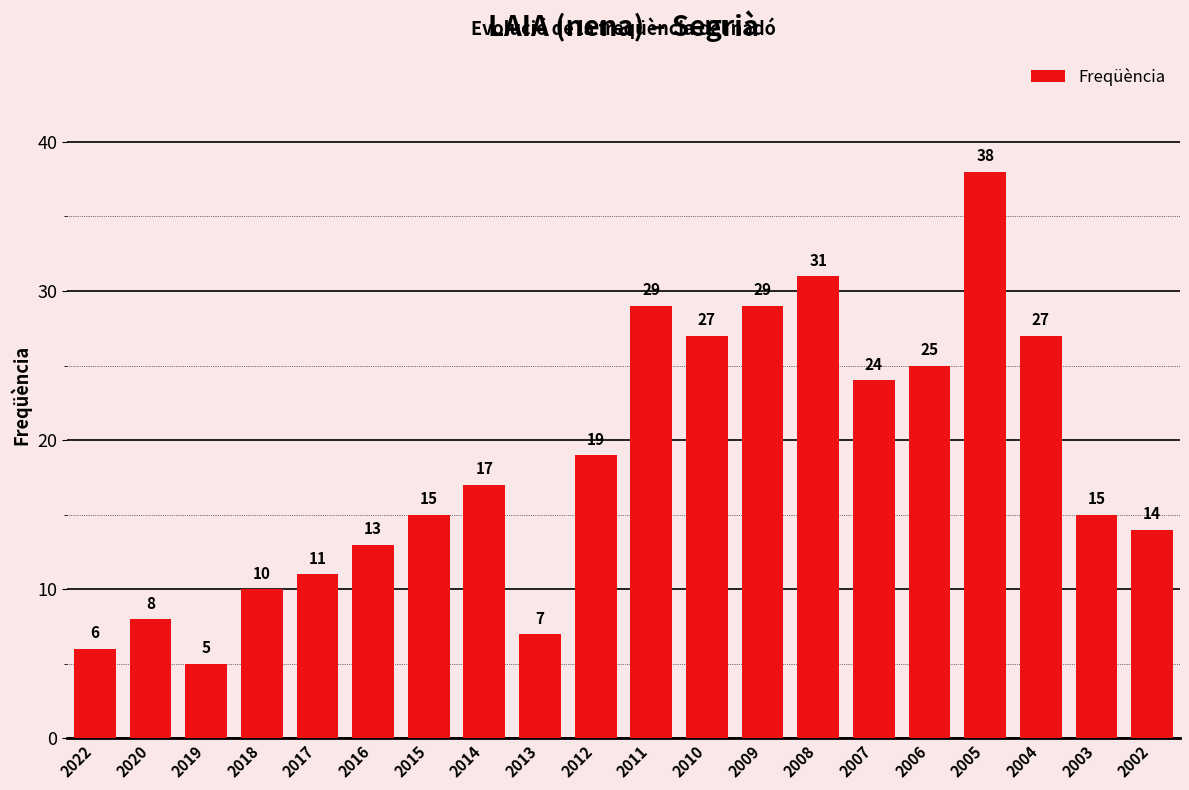

Reading left to right, extract all data points from this chart.

6	8	5	10	11	13	15	17	7	19	29	27	29	31	24	25	38	27	15	14